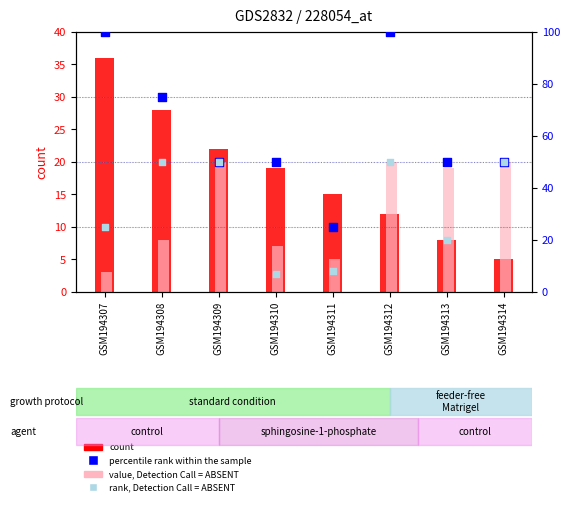

Is the value of percentile rank within the sample at GSM194312 greater than the value of rank, Detection Call = ABSENT at GSM194313?

Yes